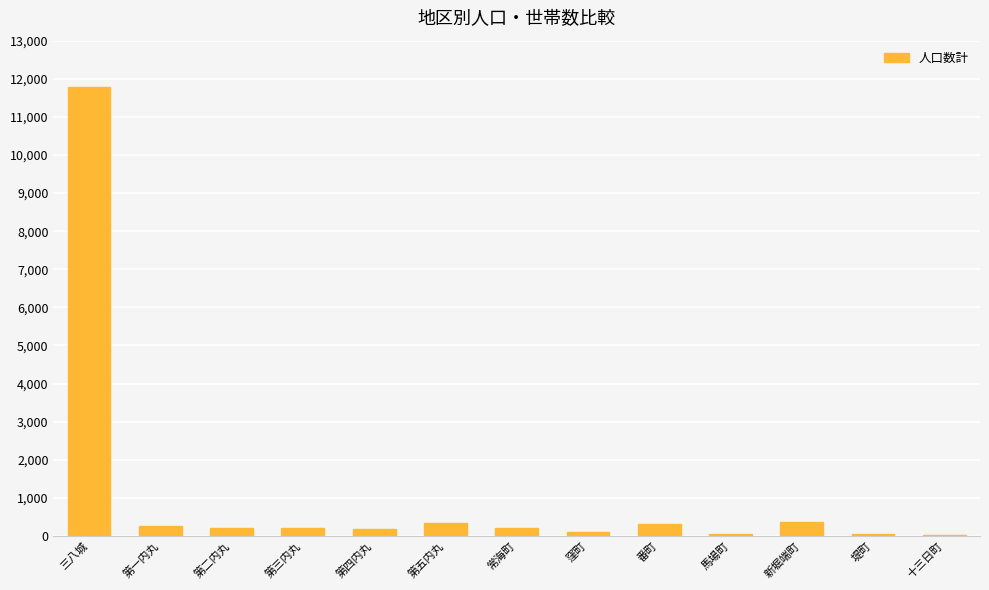

Between 常海町 and 三八城, which is larger?

三八城